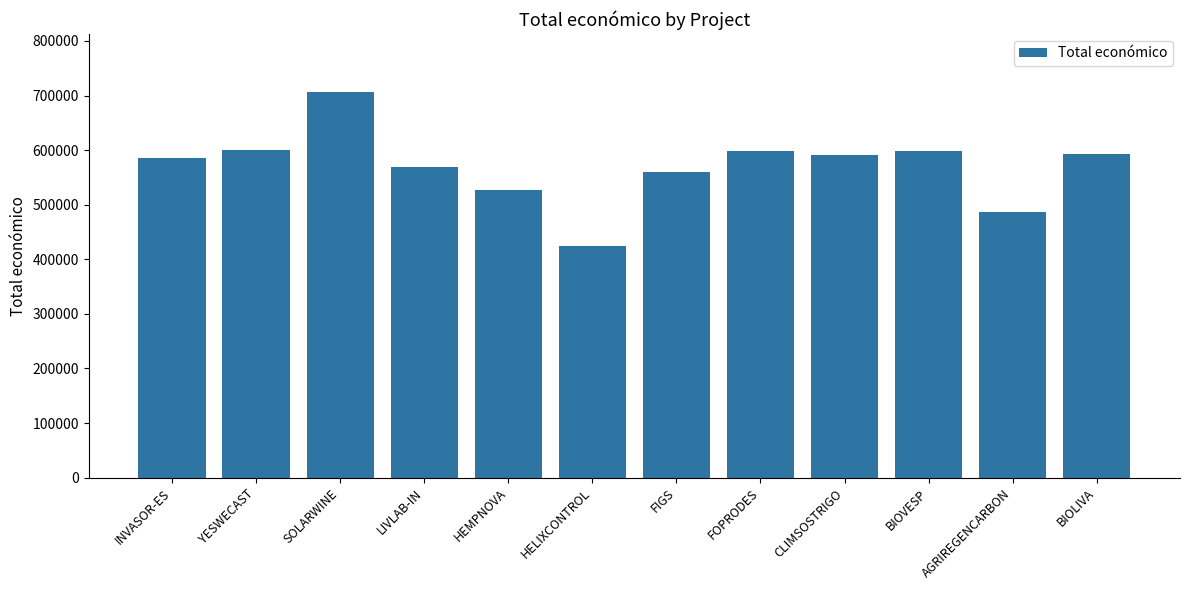

Are the bars grouped side by side (vs. stacked)?

No